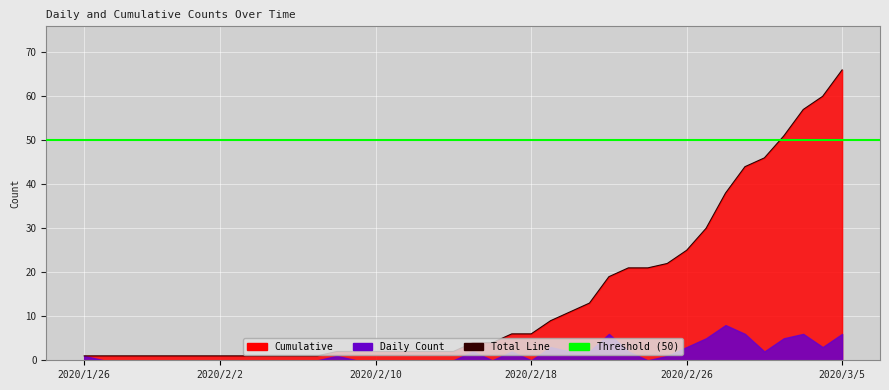

Where does the data first go above 4?

2020/2/17